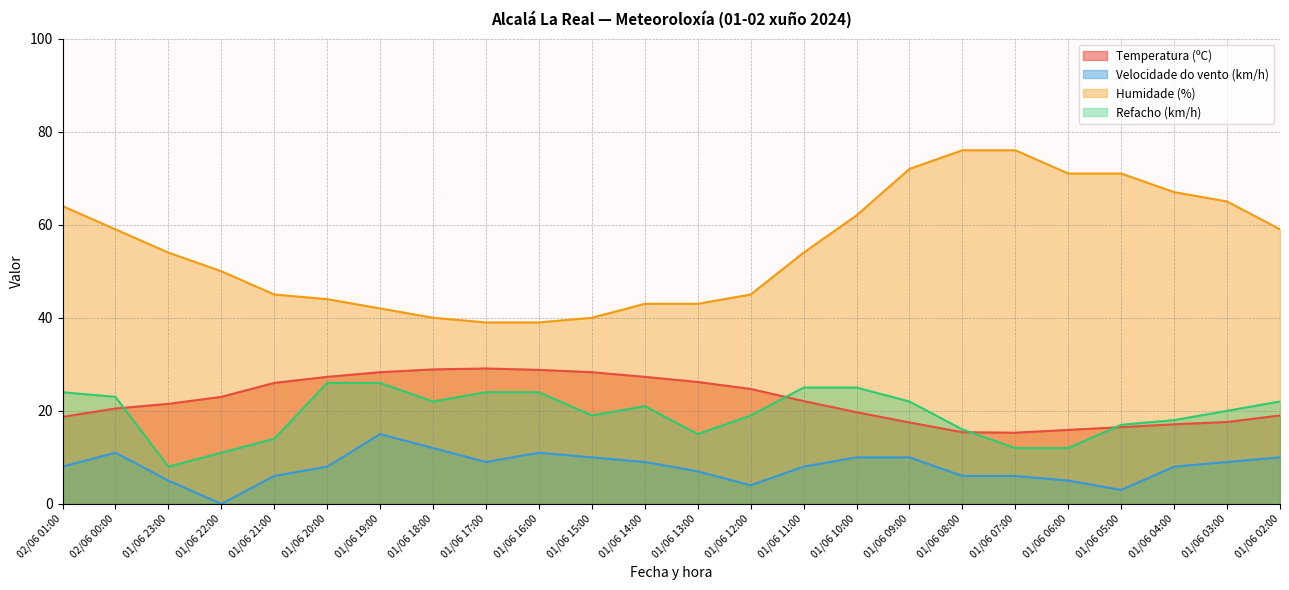

At 01/06 02:00, list the series in order from smallest to largest.

Velocidade do vento (km/h), Temperatura (ºC), Refacho (km/h), Humidade (%)